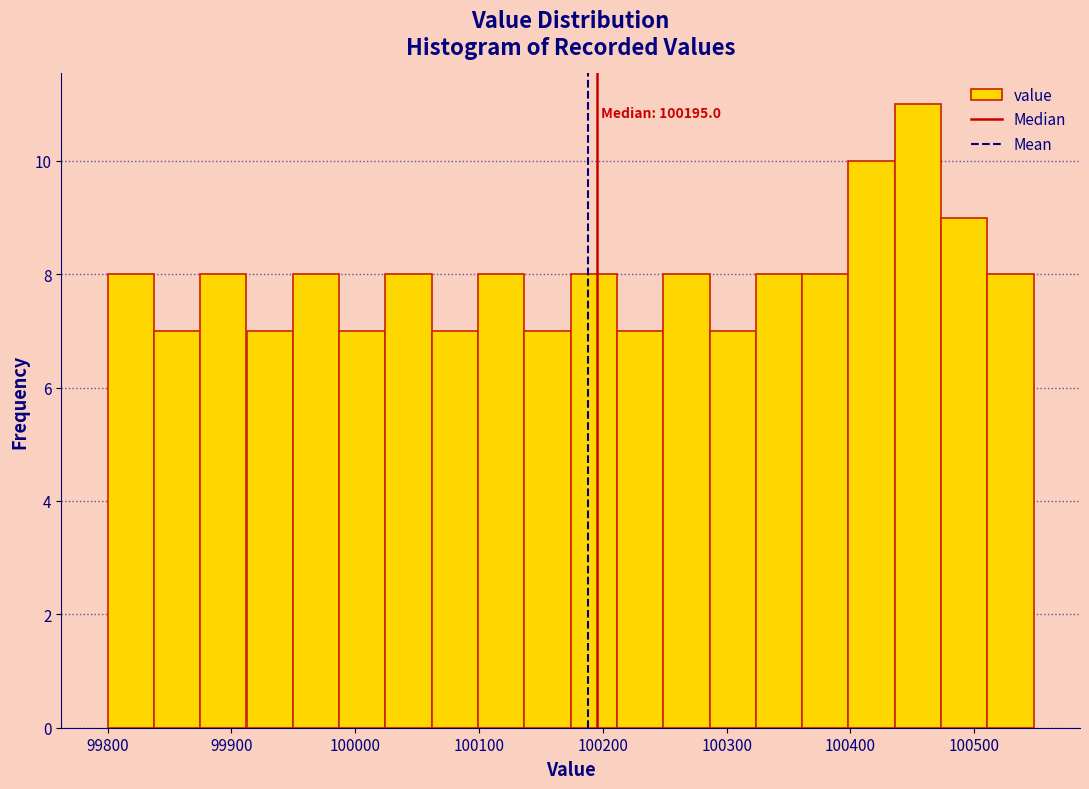

Around what value on the x-axis is the tallest bar? Give the approximate position of its centre, as read against the axis.

100450